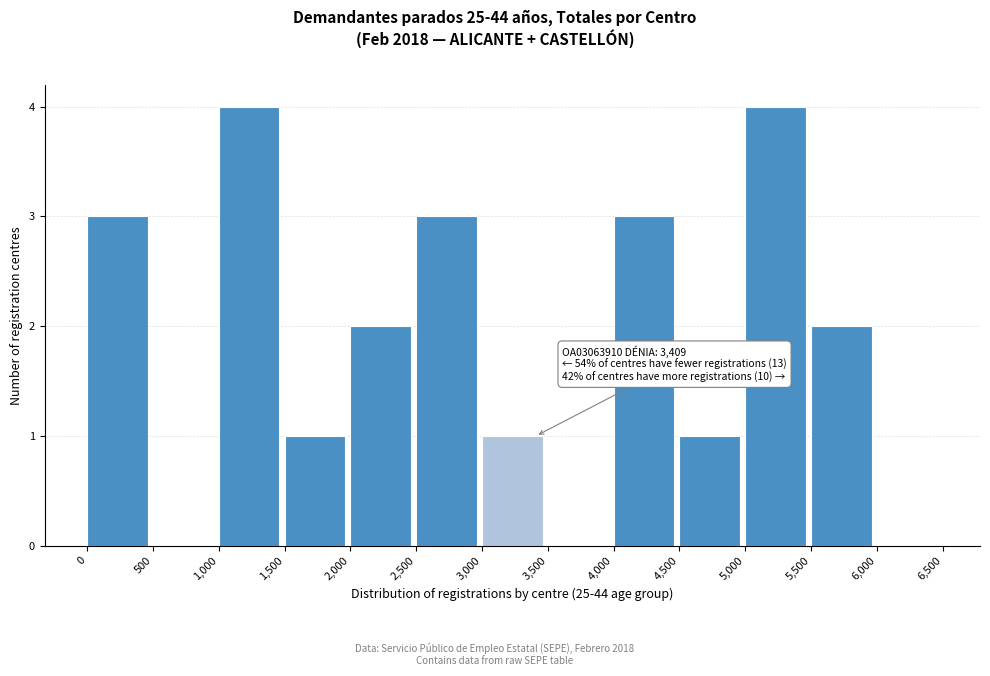

Reading left to right, transcribe all the data shown in this chart.

0=3	500=0	1,000=4	1,500=1	2,000=2	2,500=3	3,000=1	3,500=0	4,000=3	4,500=1	5,000=4	5,500=2	6,000=0